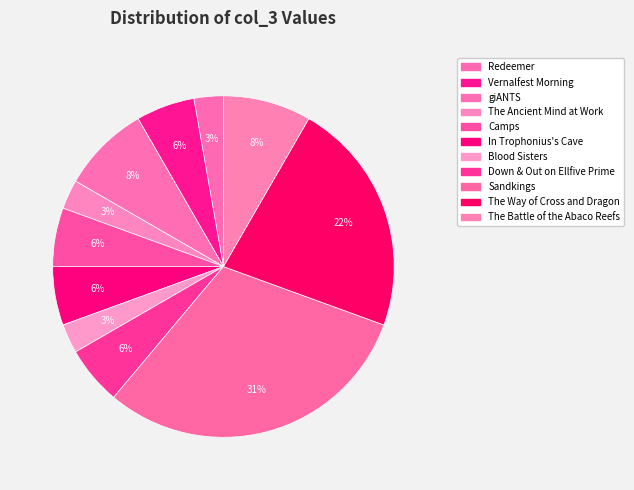

Is The Way of Cross and Dragon the majority of the pie?

No